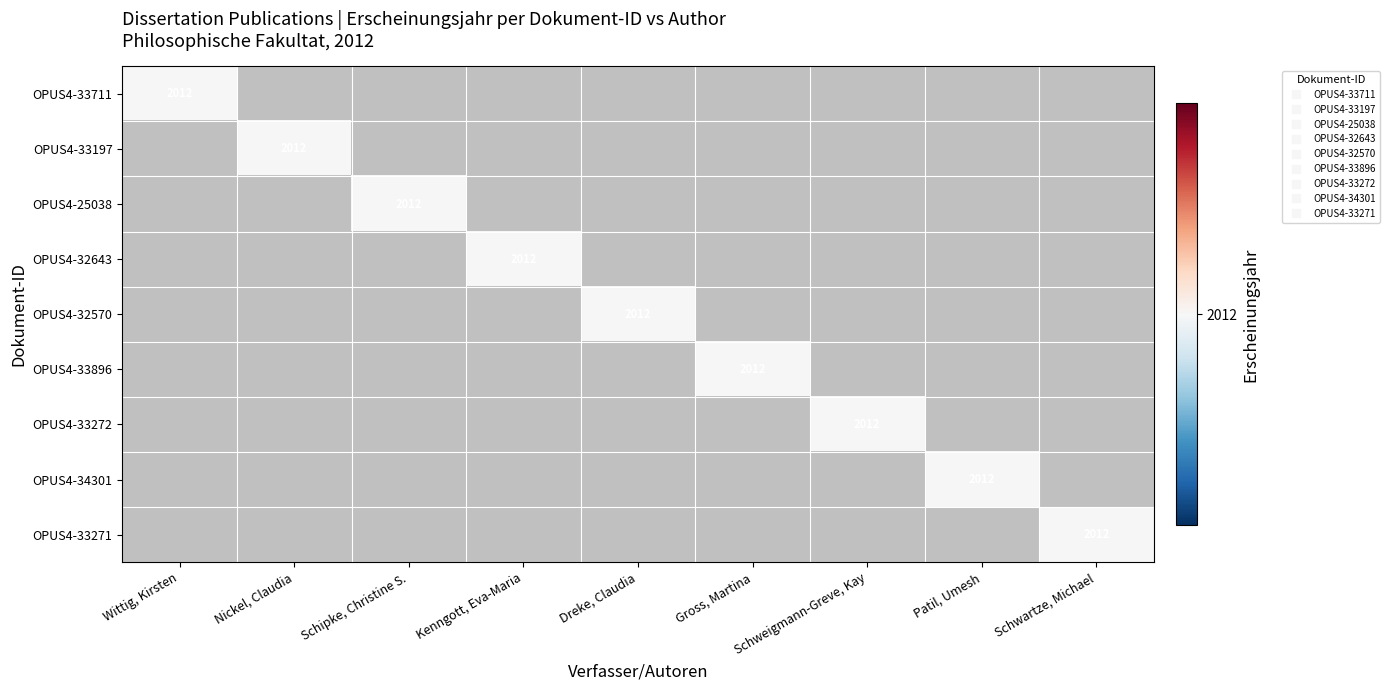

Which category has the highest value across all series?

Wittig, Kirsten